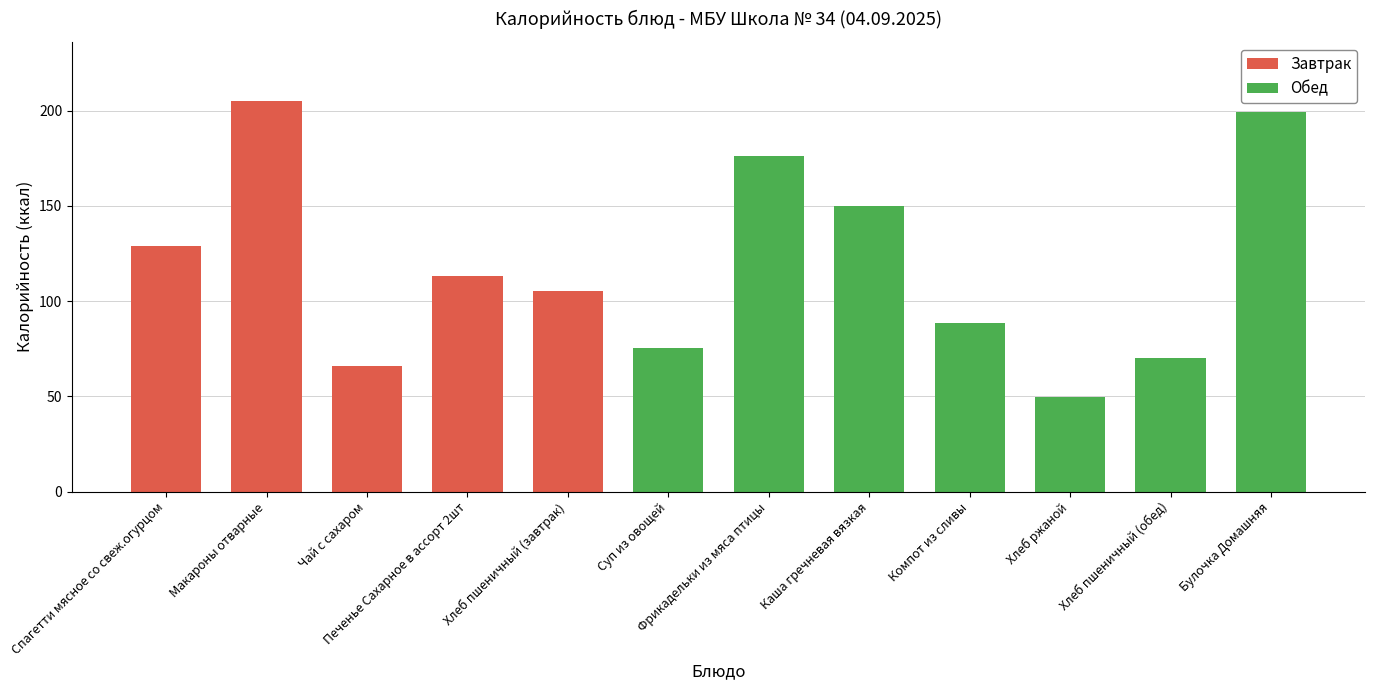

At which label does the data first exceed 113?

Спагетти мясное со свеж.огурцом